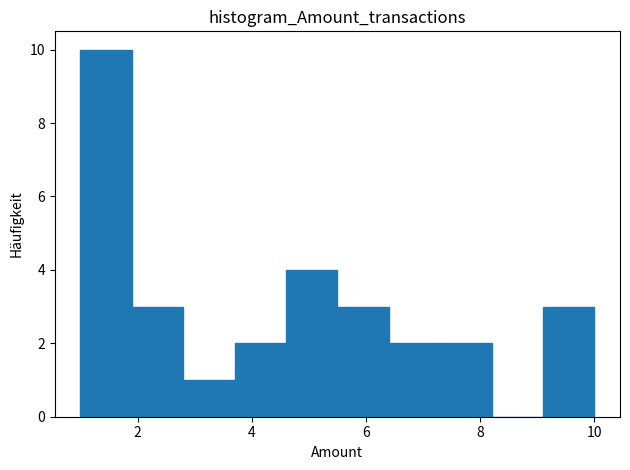

Which range on the x-axis has the tallest bar?

1.0 to 1.9